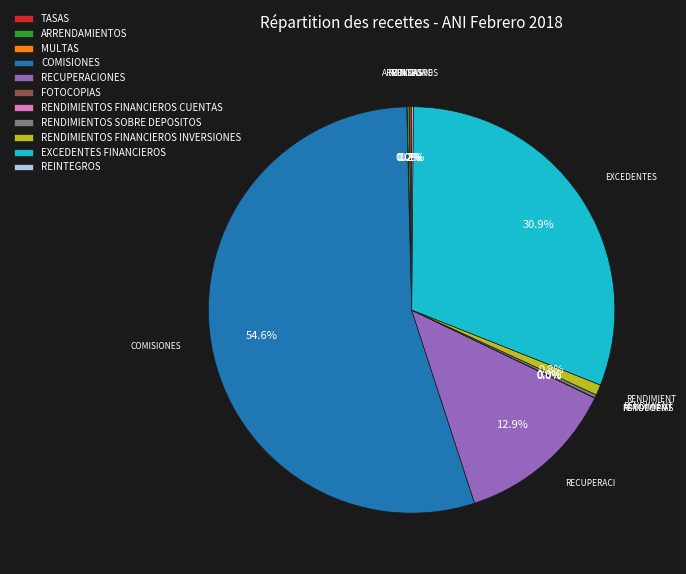

To the nearest percent, what is the difference between the largest and smallest slice percentages?

55%